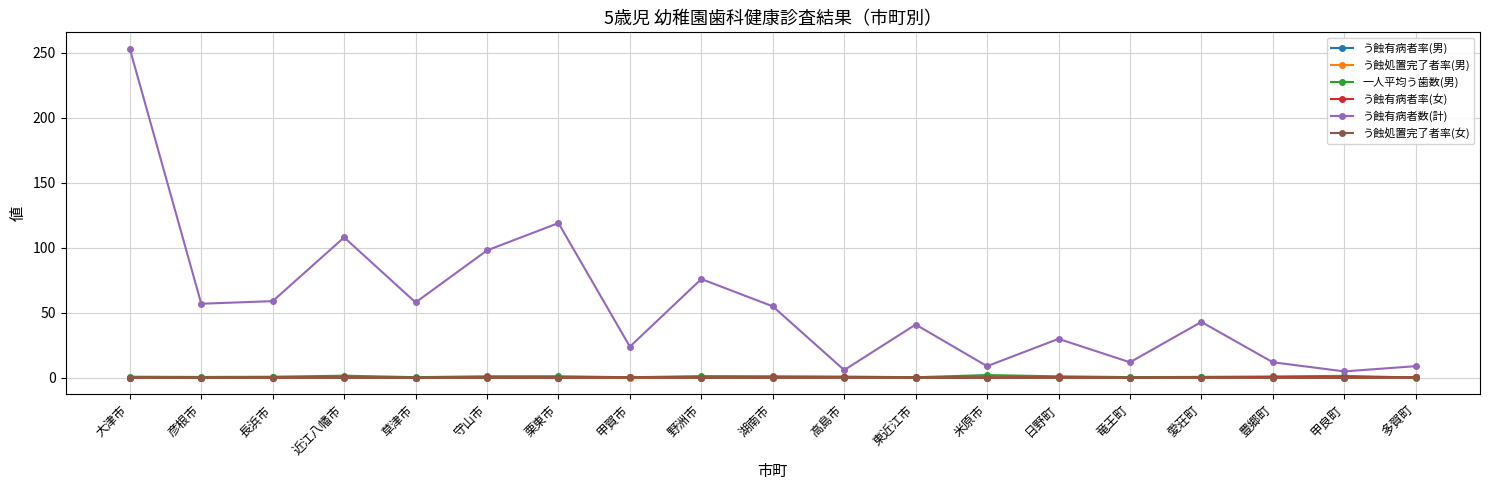

What is the average value of the う蝕有病者率(女) series?

0.3